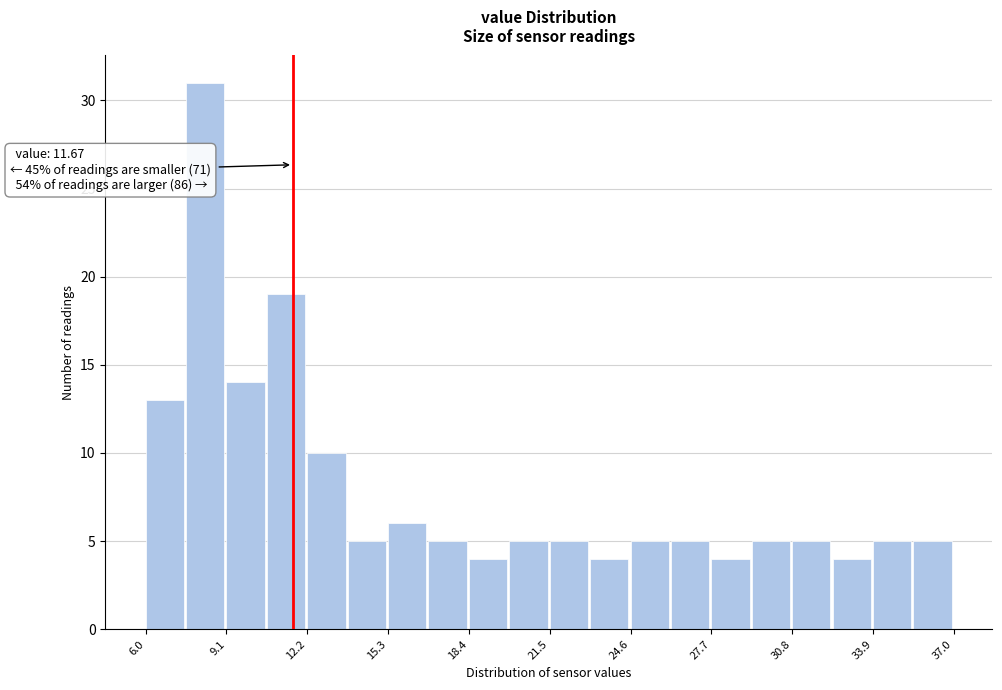

Around what value on the x-axis is the tallest bar? Give the approximate position of its centre, as read against the axis.

8.5